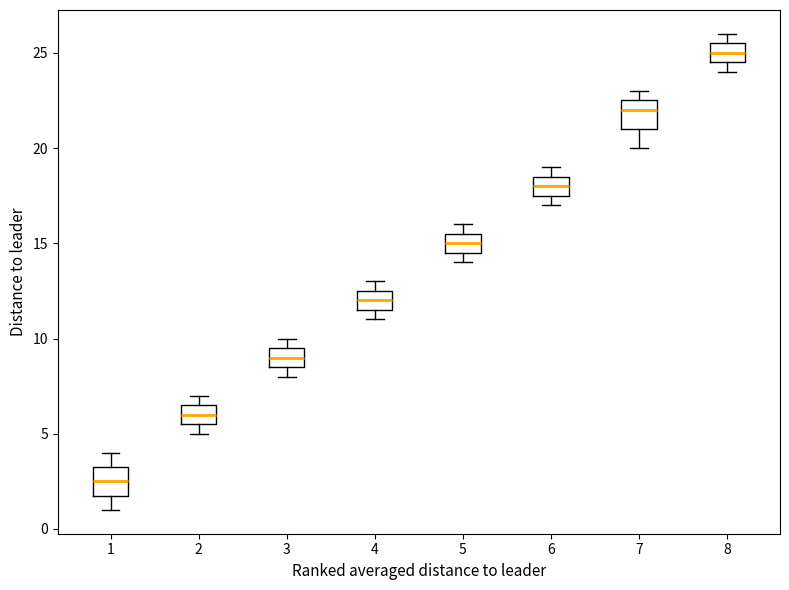

Reading left to right, transcribe this box plot: for each box, give where its median line is, the range the box spans, and where its two whiskers end, as read against the y-axis. The values are not printed on the chart, so give them approximately, as read against the axis.

1: median 2.5, box 2.0 to 3.5, whiskers 1.0 to 4.0
2: median 6.0, box 5.5 to 6.5, whiskers 5.0 to 7.0
3: median 9.0, box 8.5 to 9.5, whiskers 8.0 to 10.0
4: median 12.0, box 11.5 to 12.5, whiskers 11.0 to 13.0
5: median 15.0, box 14.5 to 15.5, whiskers 14.0 to 16.0
6: median 18.0, box 17.5 to 18.5, whiskers 17.0 to 19.0
7: median 22.0, box 21.0 to 22.5, whiskers 20.0 to 23.0
8: median 25.0, box 24.5 to 25.5, whiskers 24.0 to 26.0